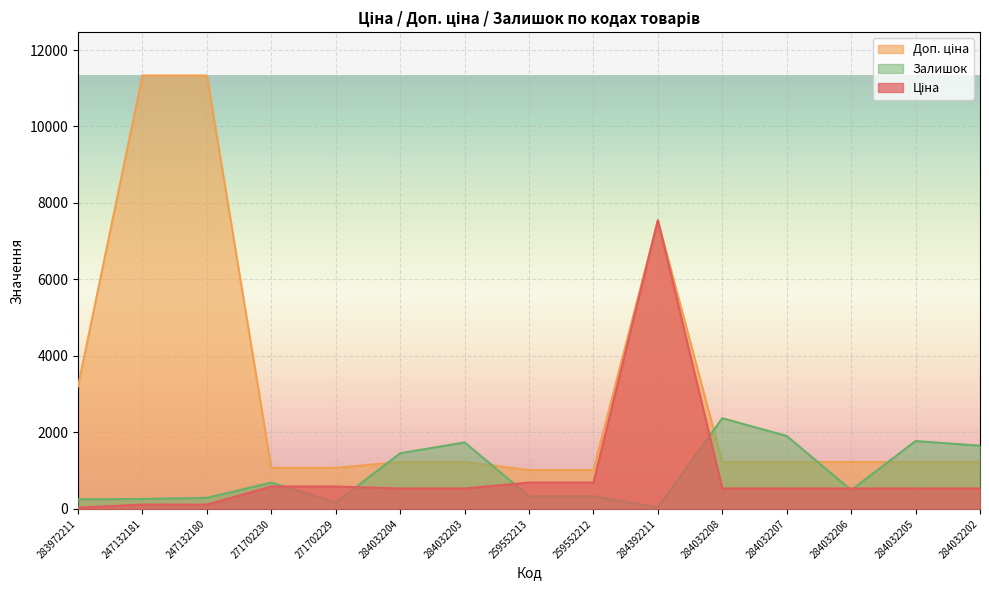

Where does the Ціна series first go above 535?

271702230